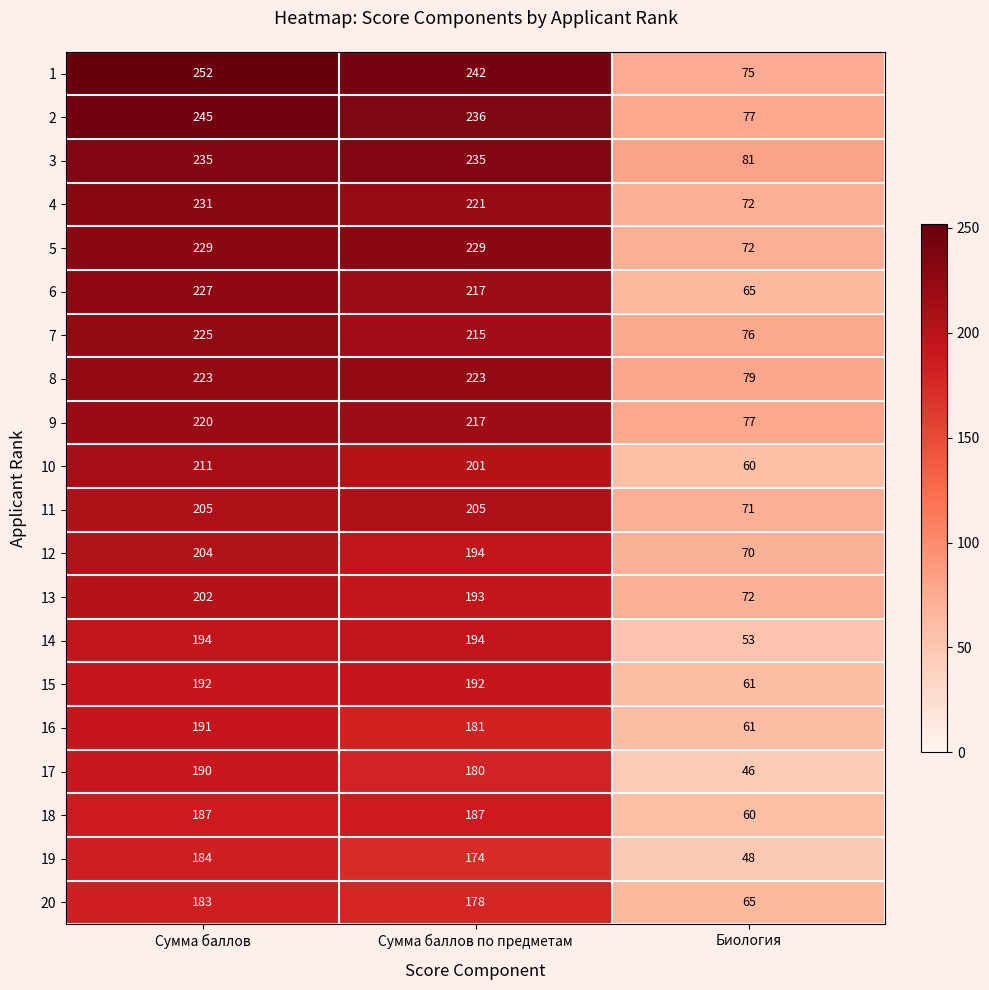

What is the greatest value displayed?

252